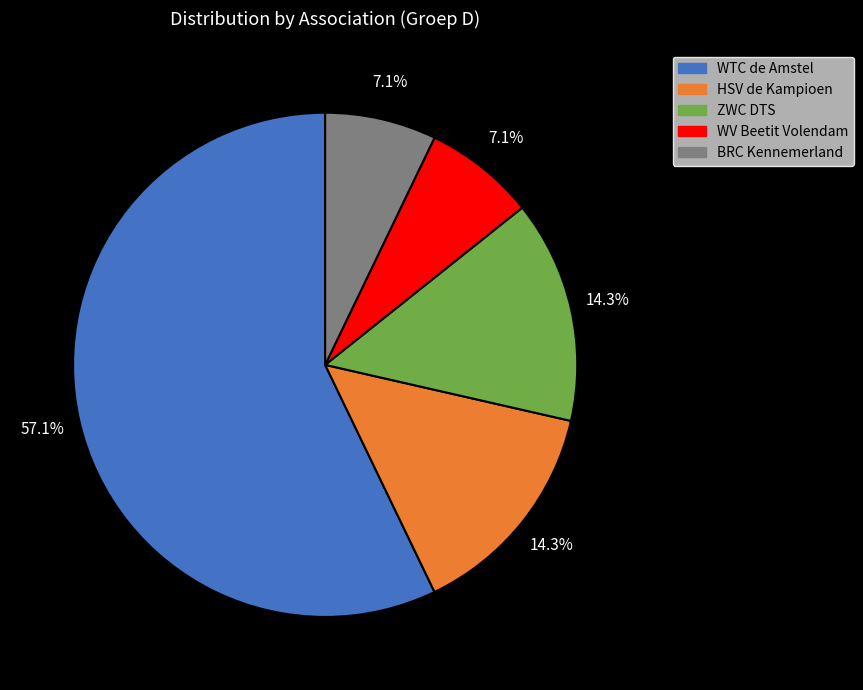

Which category accounts for the majority?

WTC de Amstel